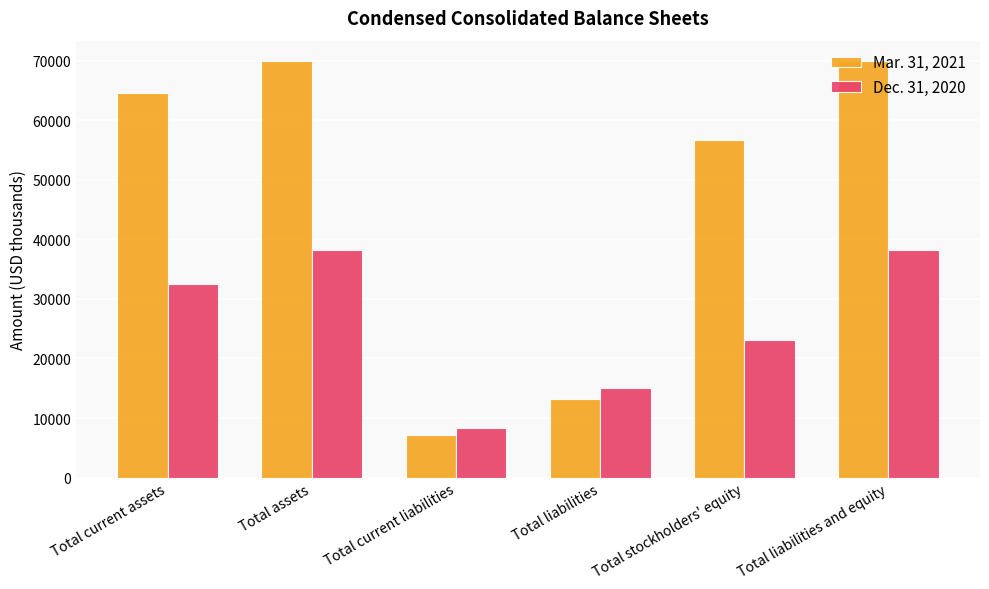

What is the difference between the highest and lowest values at Total current liabilities?

1166